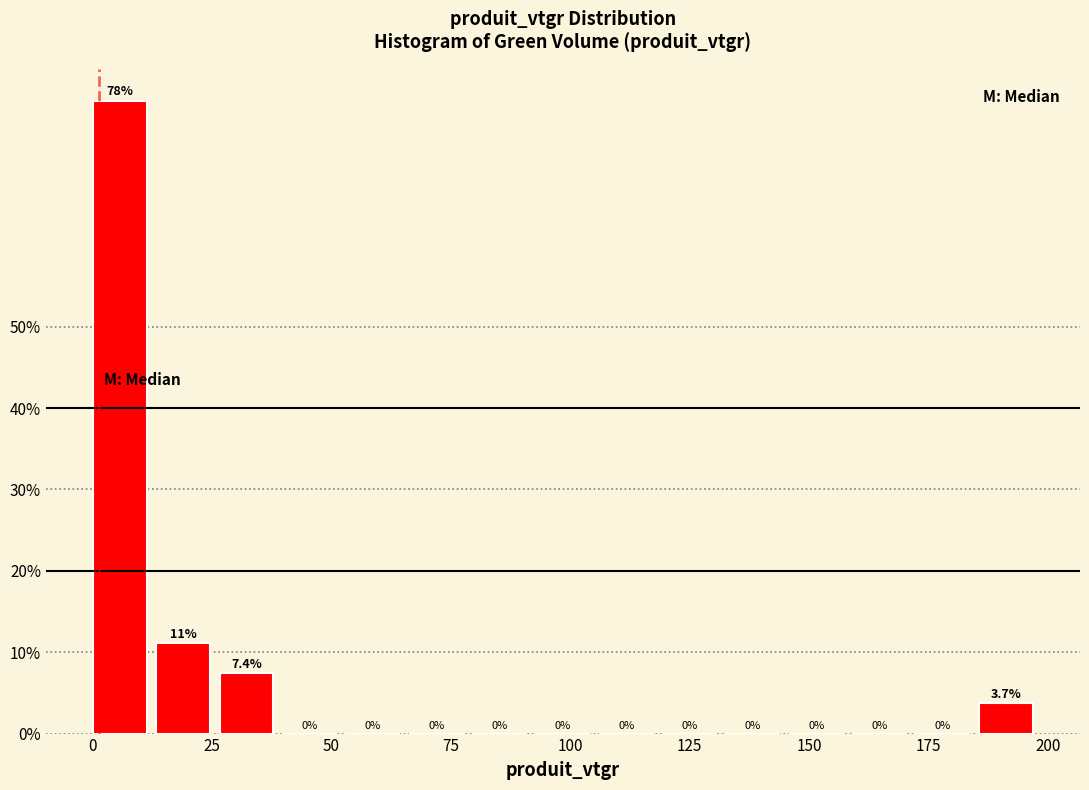

Around what value on the x-axis is the tallest bar? Give the approximate position of its centre, as read against the axis.

5